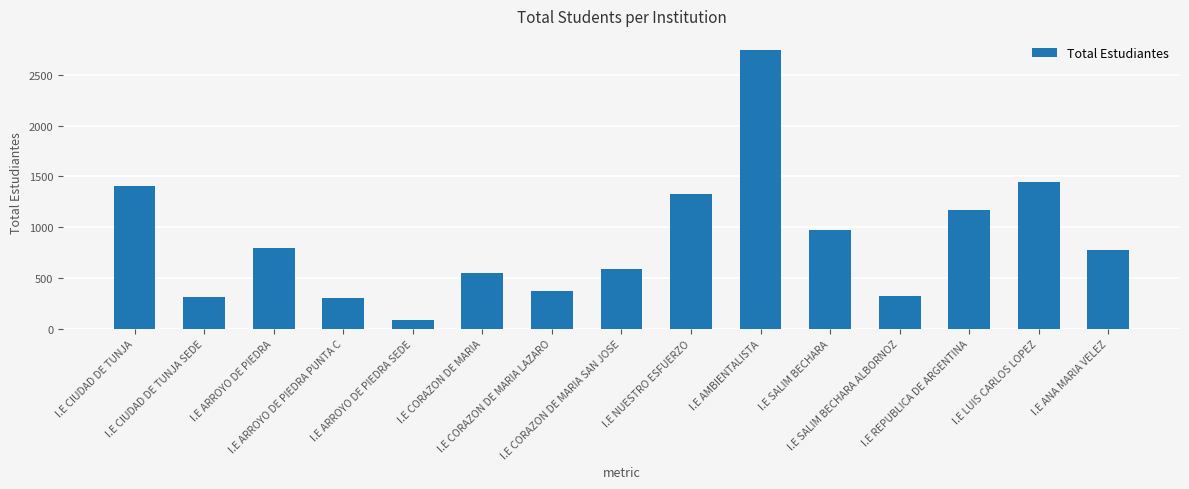

What is the minimum value shown in the chart?

81